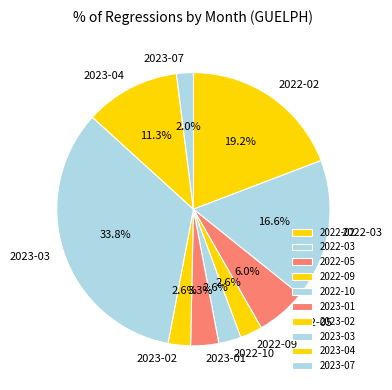

Is there any slice that represents more than half of the pie?

No